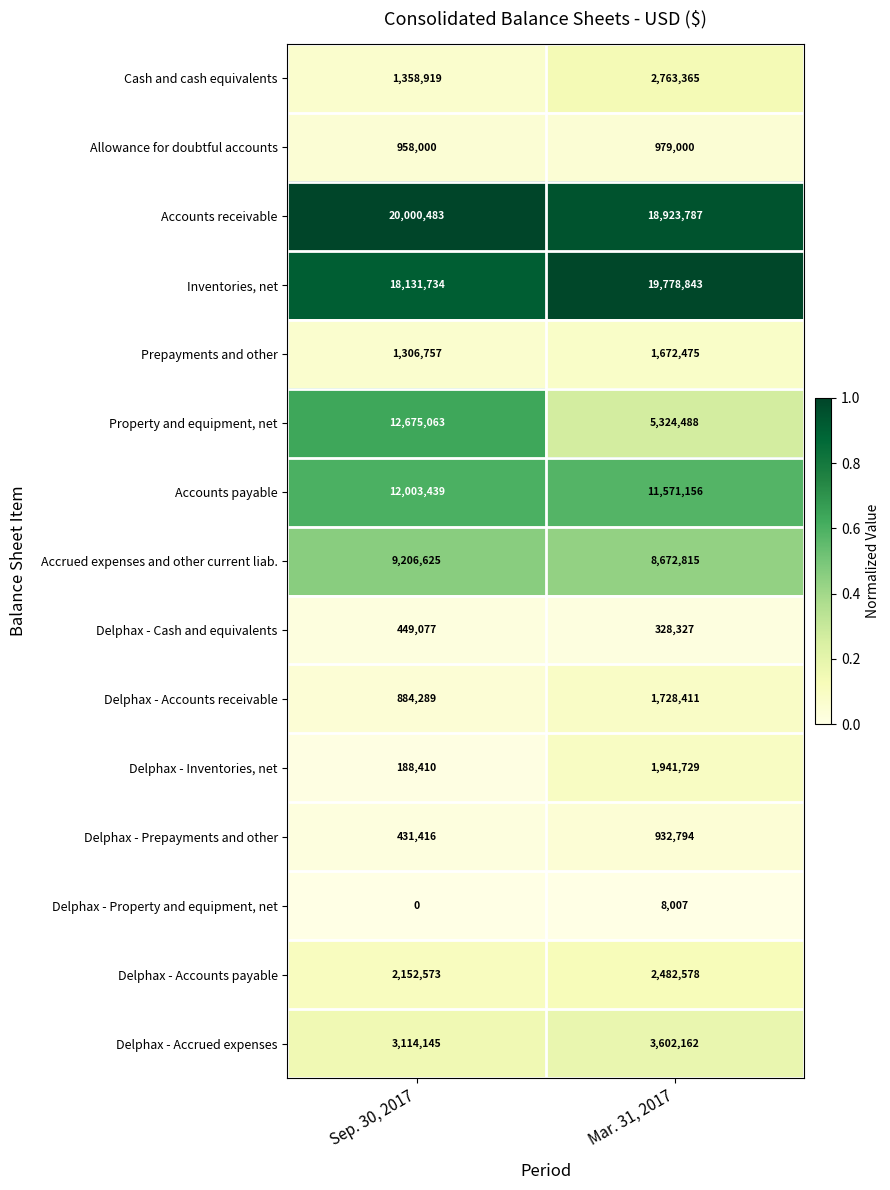

At which category is the sum across all series the highest?

Sep. 30, 2017